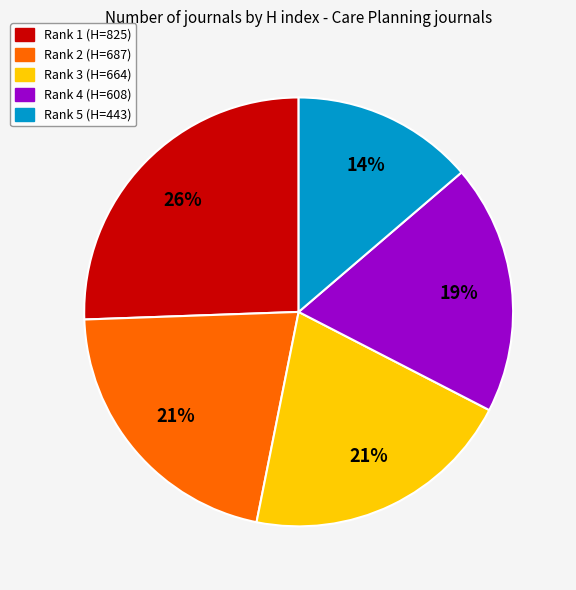

How many segments does this pie chart have?

5